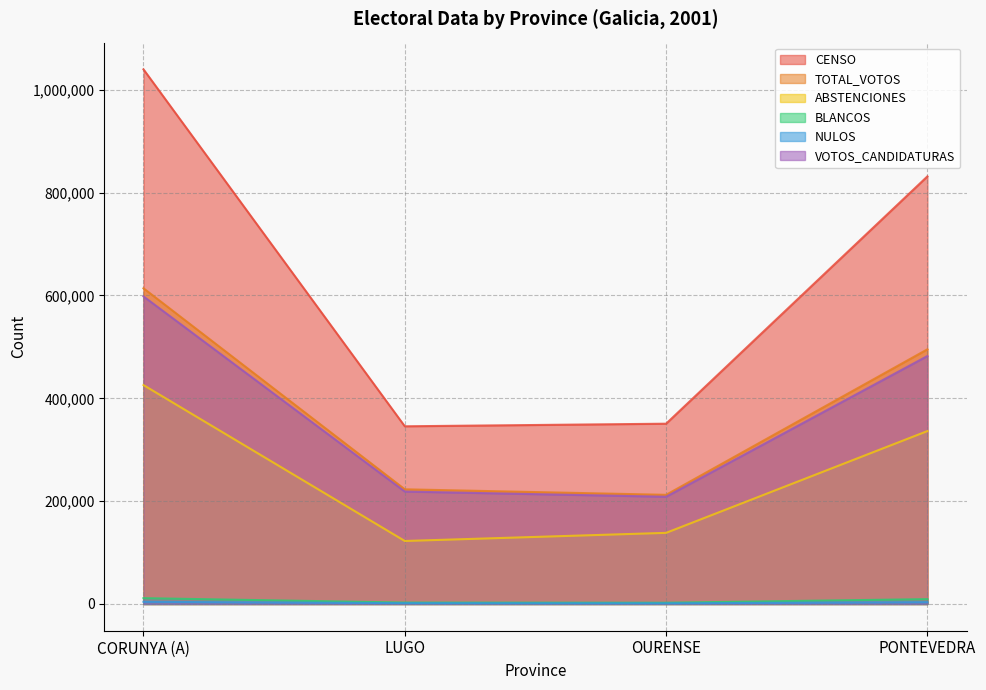

Is the value of BLANCOS at PONTEVEDRA greater than the value of TOTAL_VOTOS at PONTEVEDRA?

No